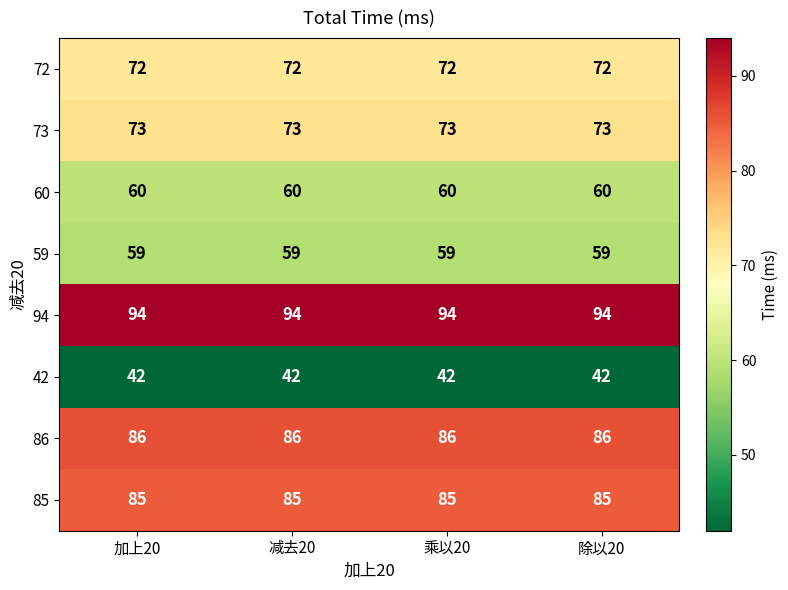

What is the approximate value of 85 at 除以20?

85